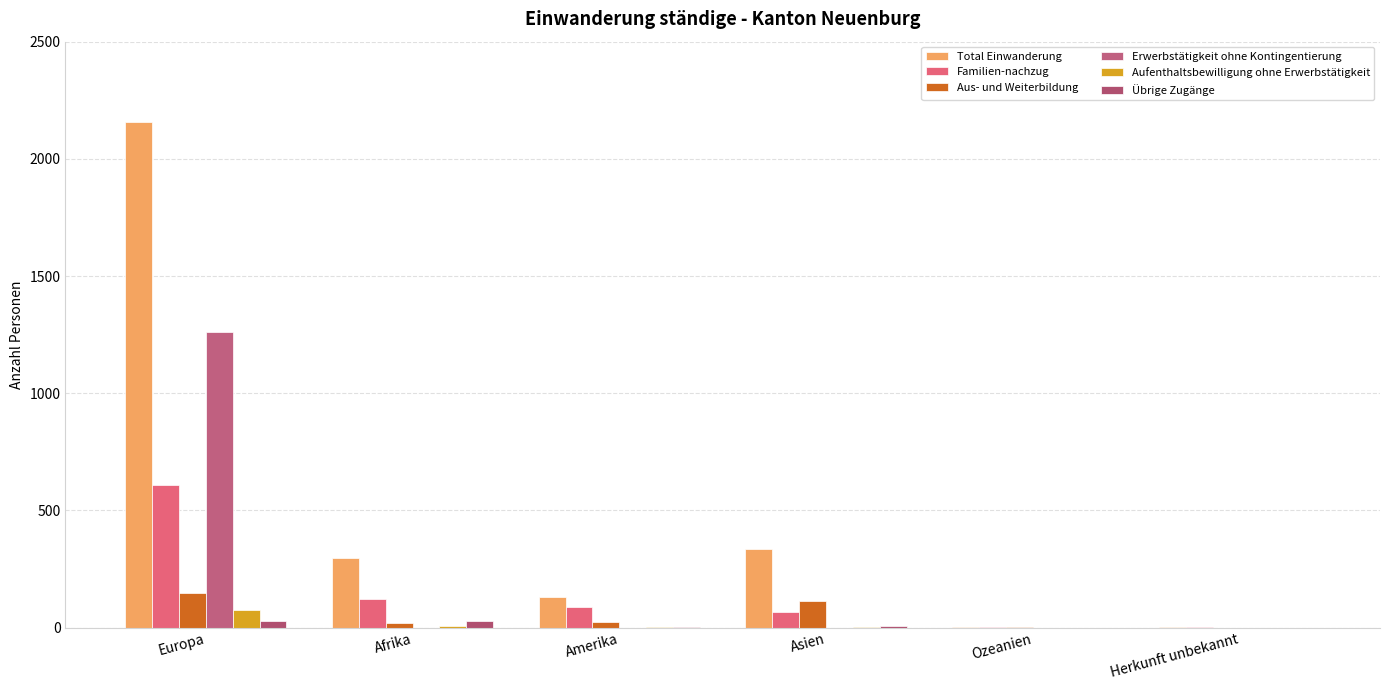

Are the bars grouped side by side (vs. stacked)?

Yes